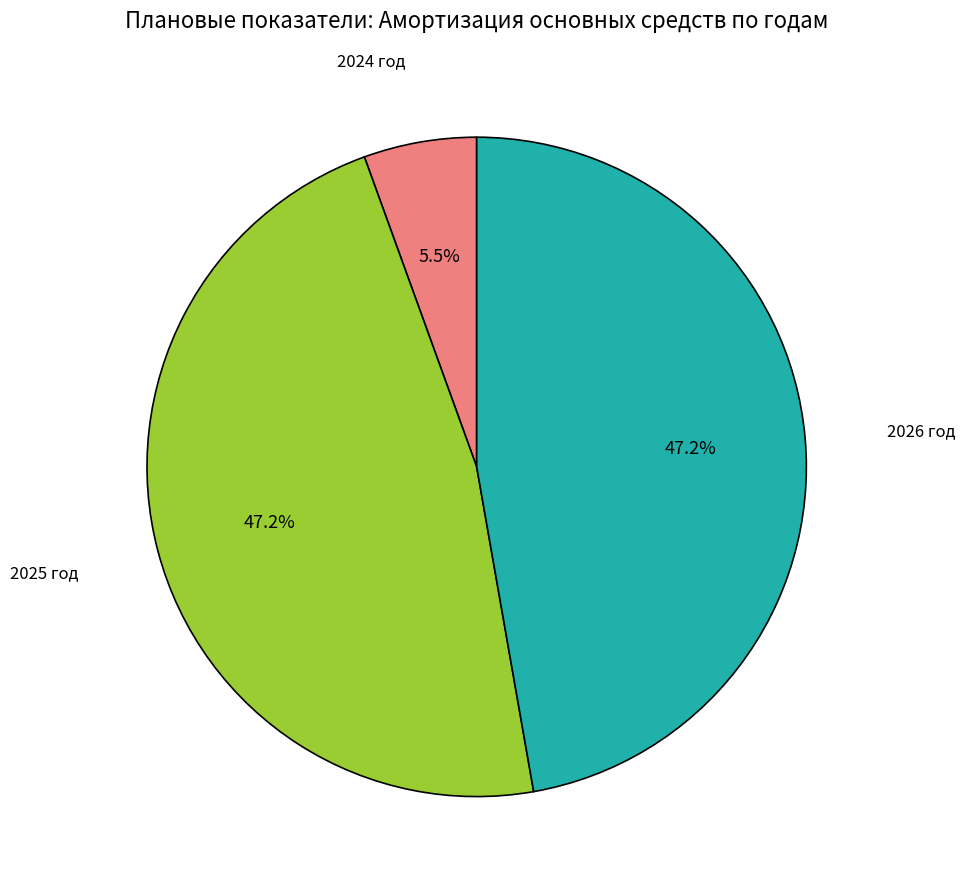

To the nearest percent, what is the difference between the largest and smallest slice percentages?

42%